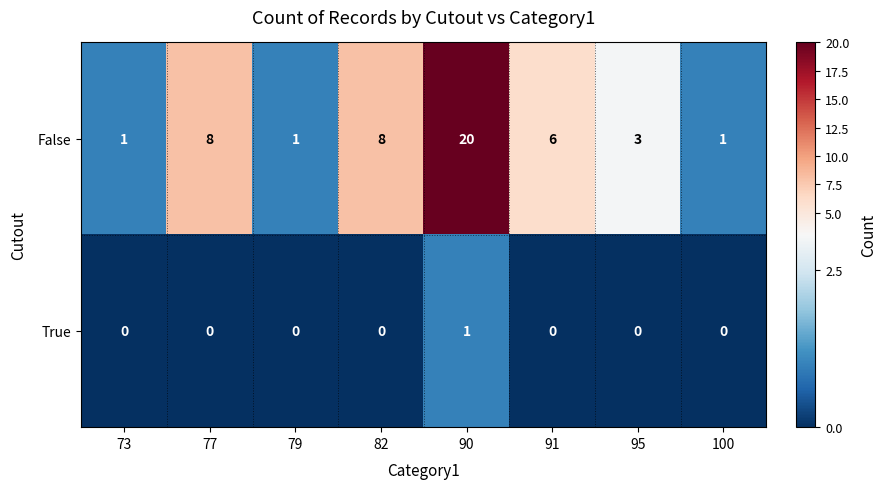

At which category is the sum across all series the highest?

90